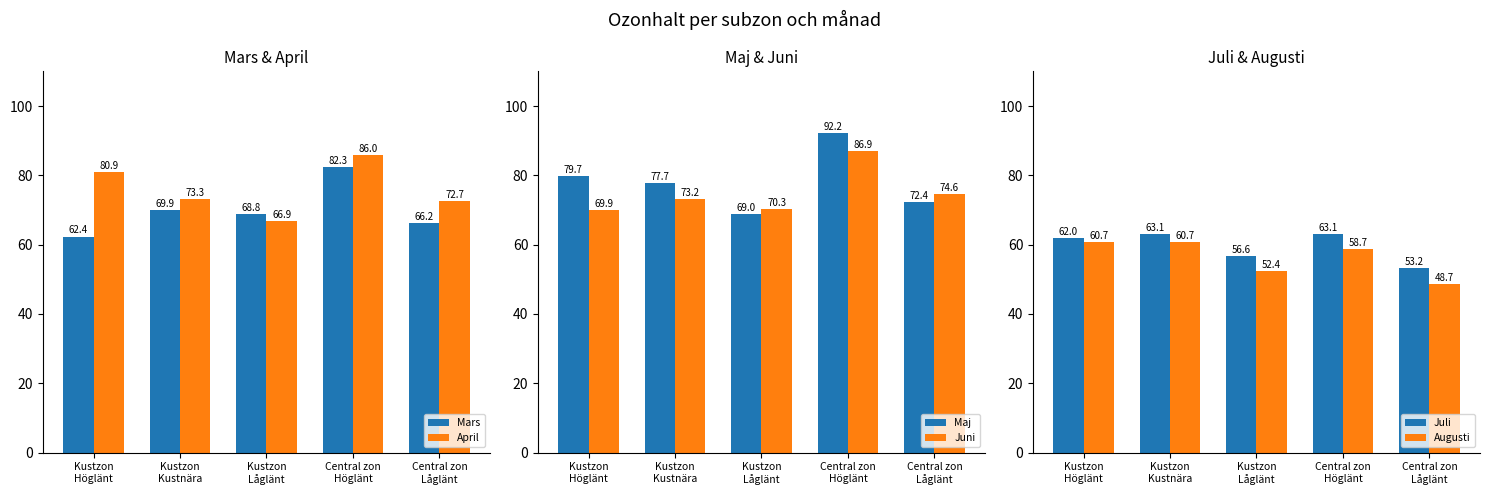

What is the minimum value for Mars?

62.4